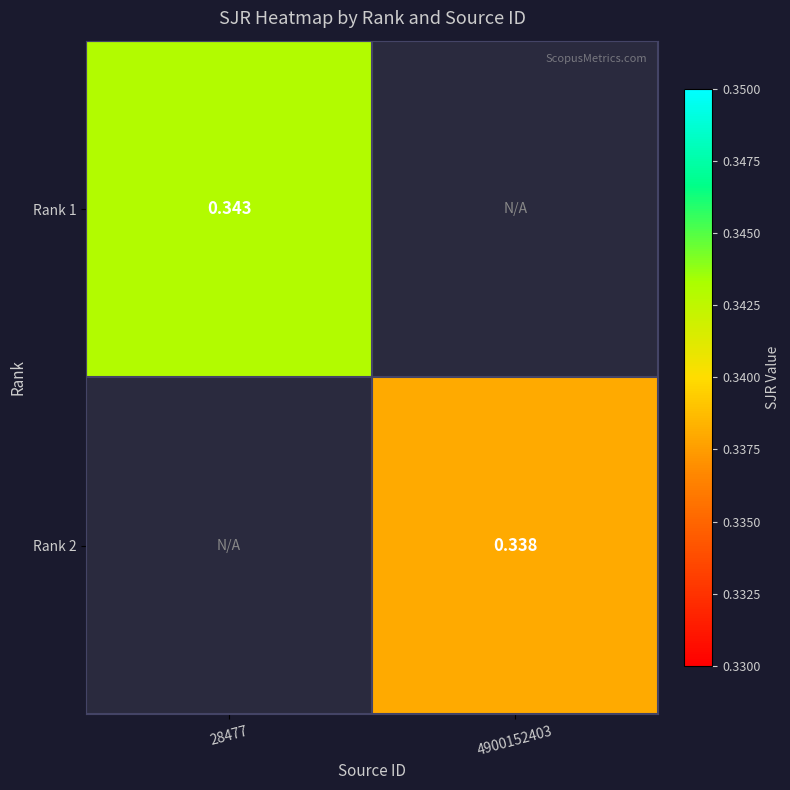

Is the value of Rank 2 at 4900152403 greater than the value of Rank 1 at 28477?

No